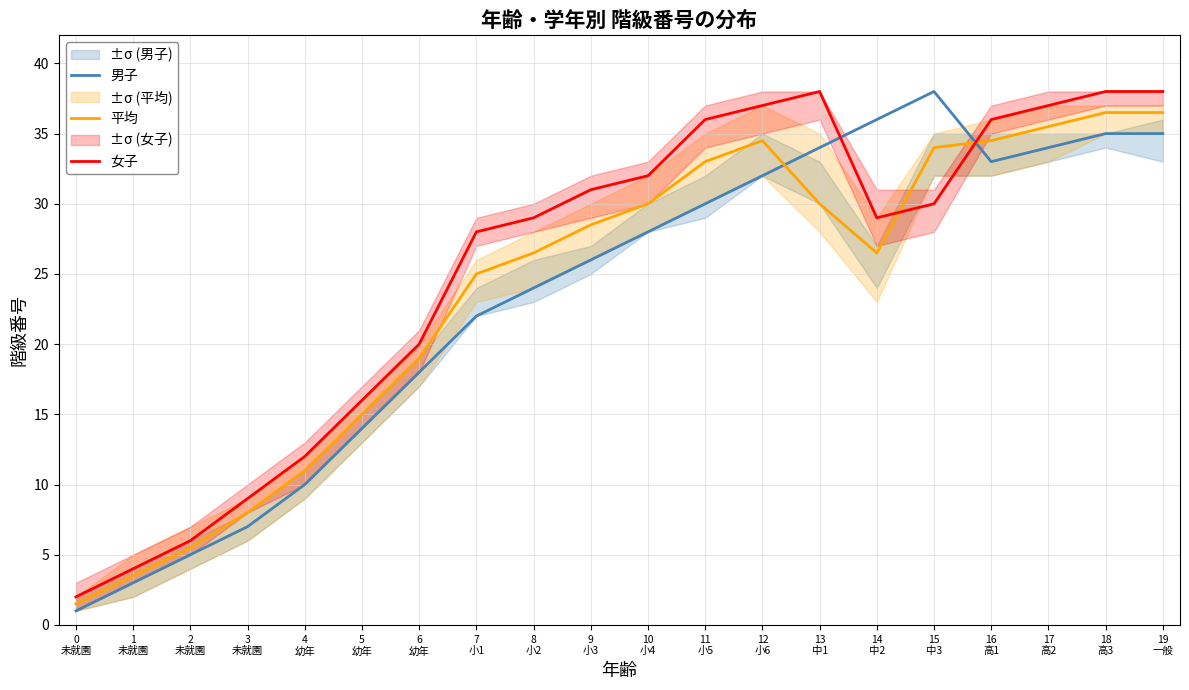

The value of 男子 at 15
中3 is 38.0. True or false?

True